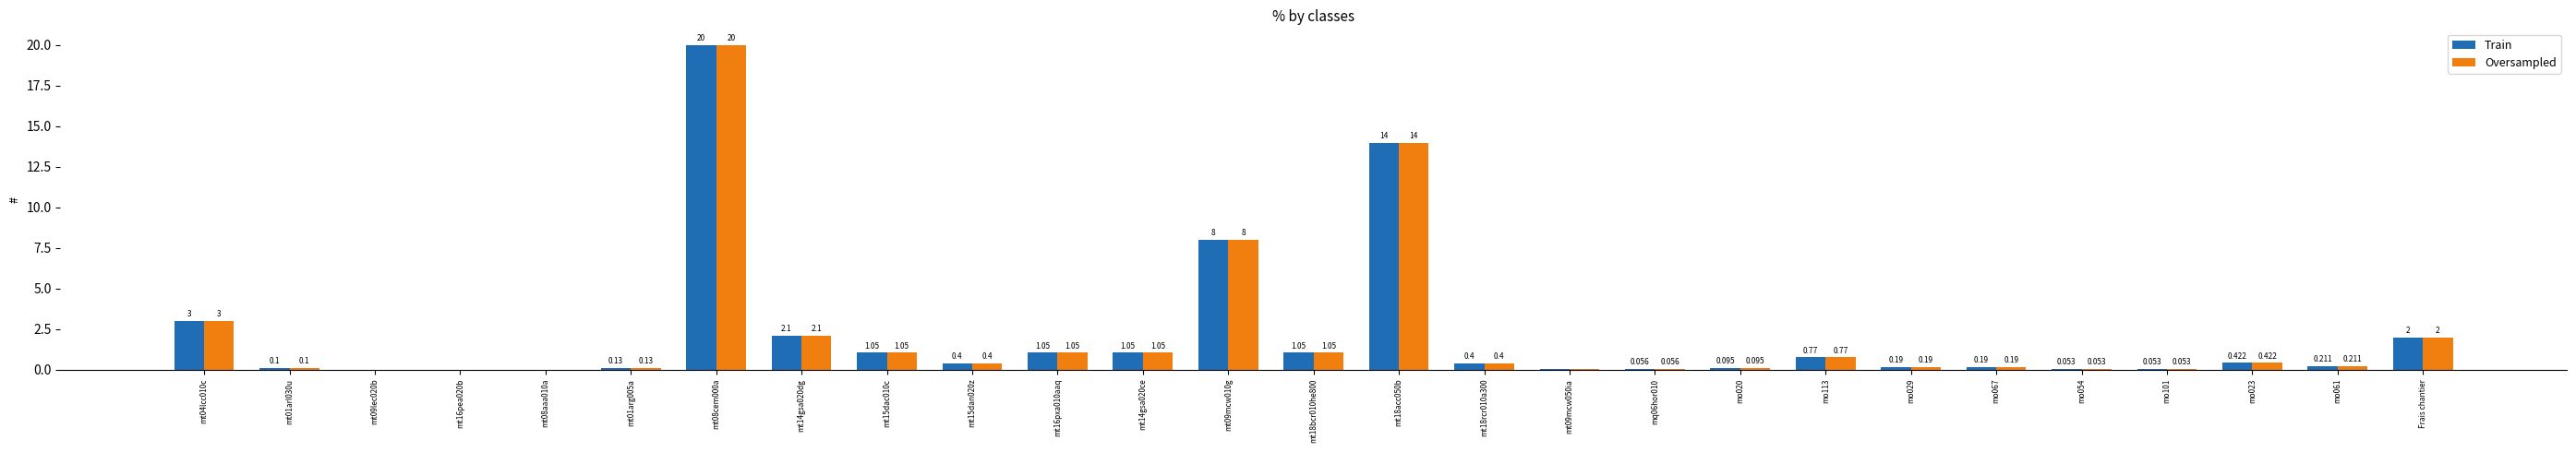

At how many categories does at least one series exceed 9?

2